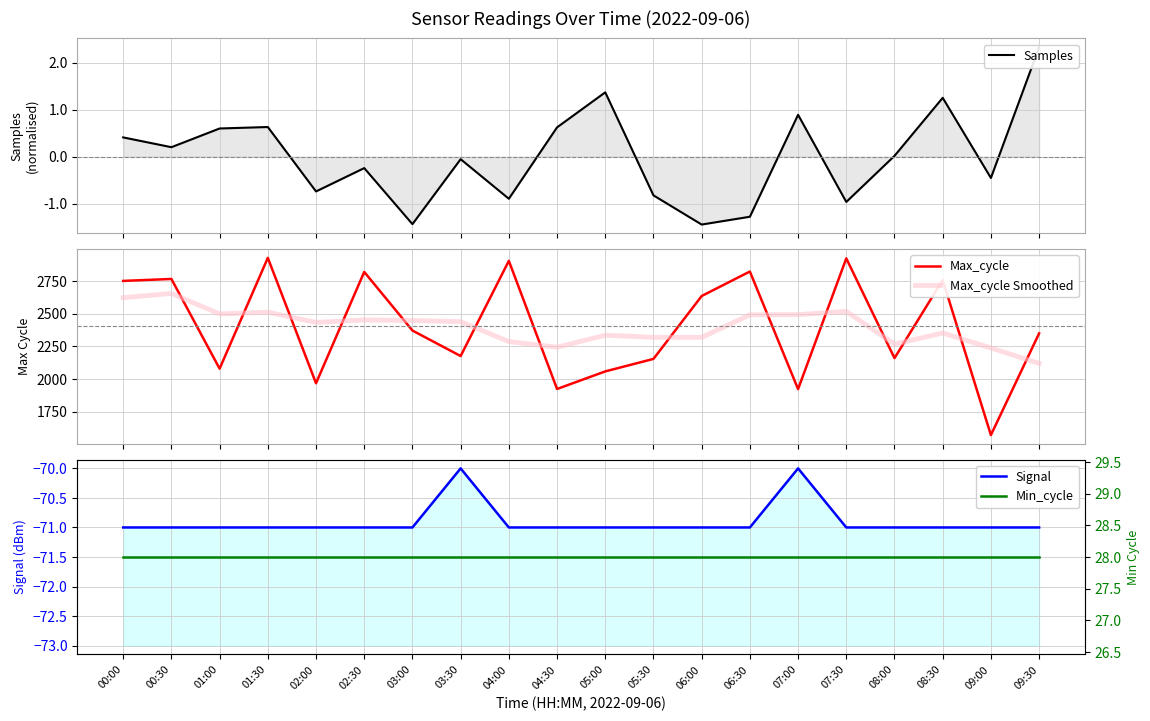

What is the difference between the highest and lowest values at 05:30?

2390.4